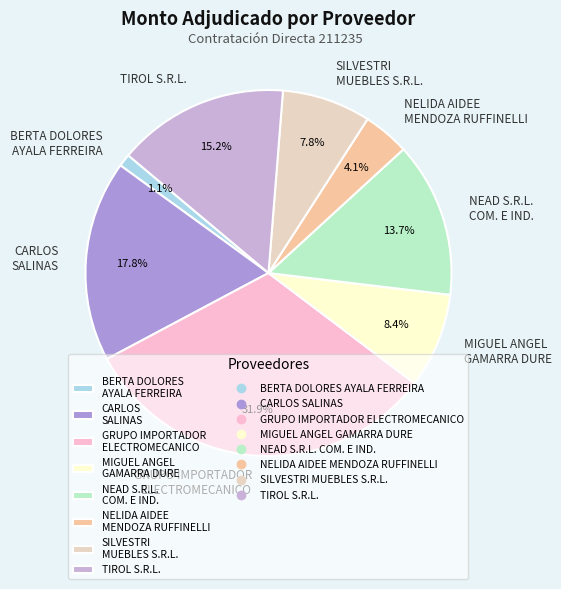

Is TIROL S.R.L. the majority of the pie?

No